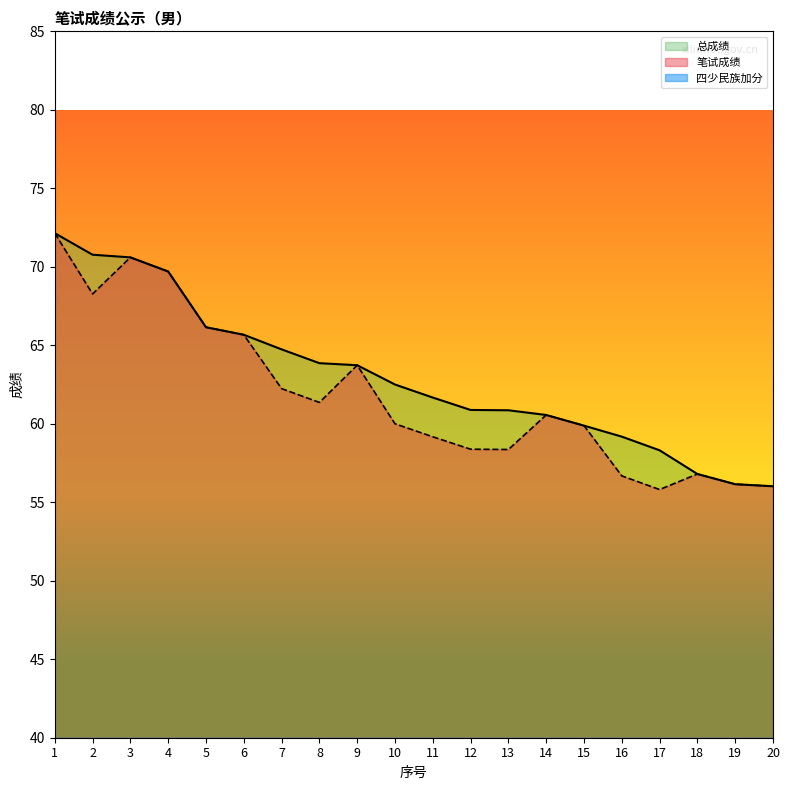

Is it true that 四少民族加分 equals 2.5 at 2?

True